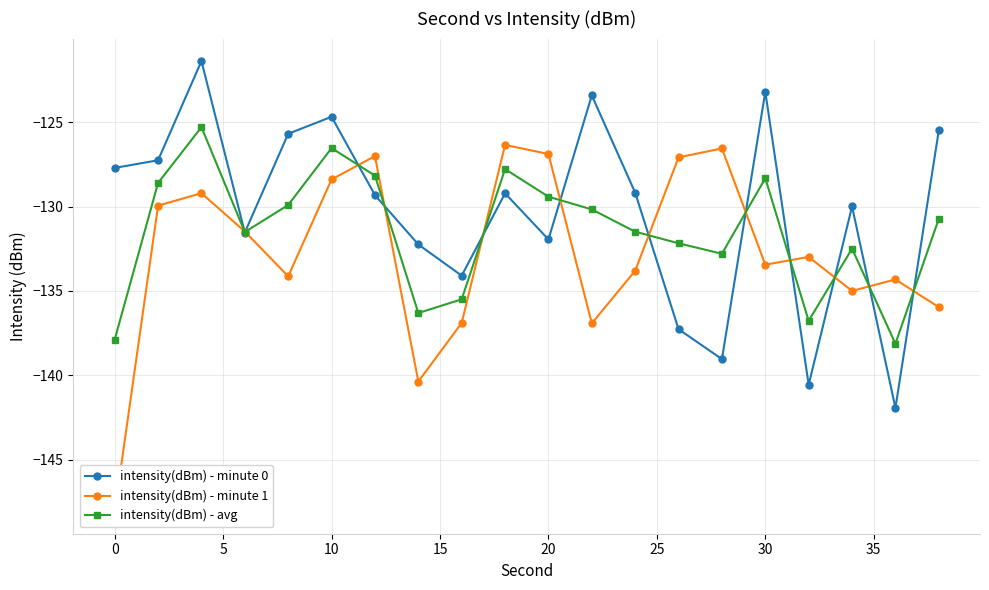

How many interior local valleys does the intensity(dBm) - avg series have?

5